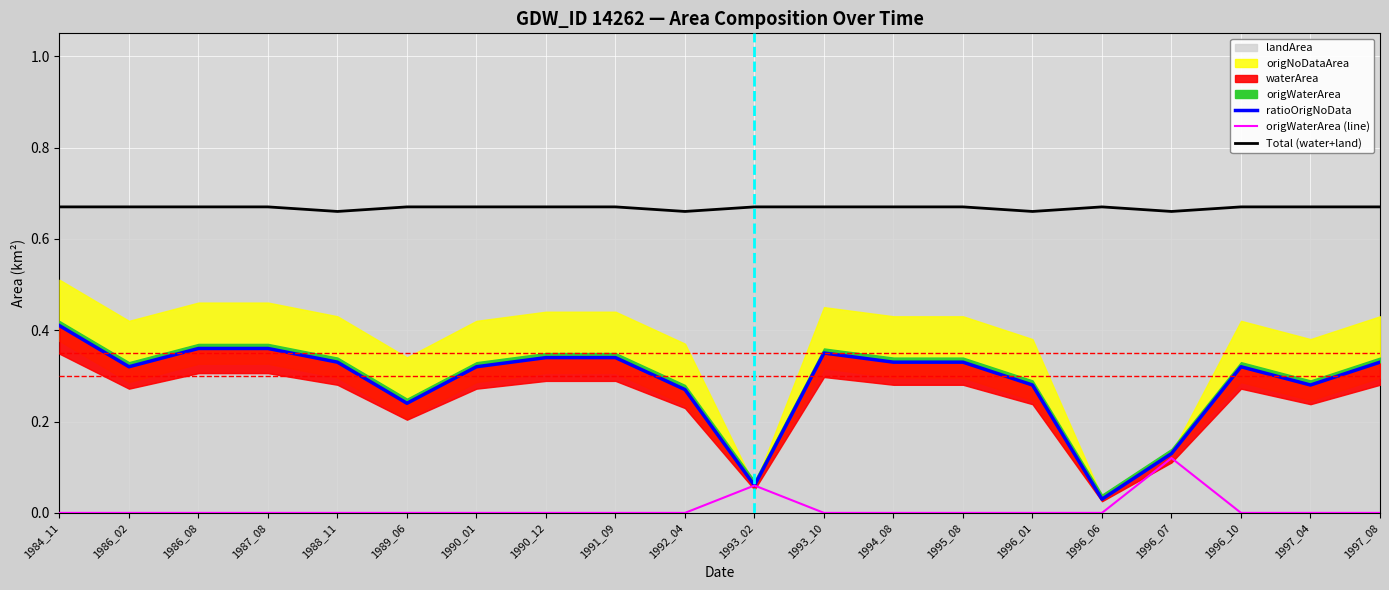

What is the highest value of the origWaterArea (line) series?

0.1